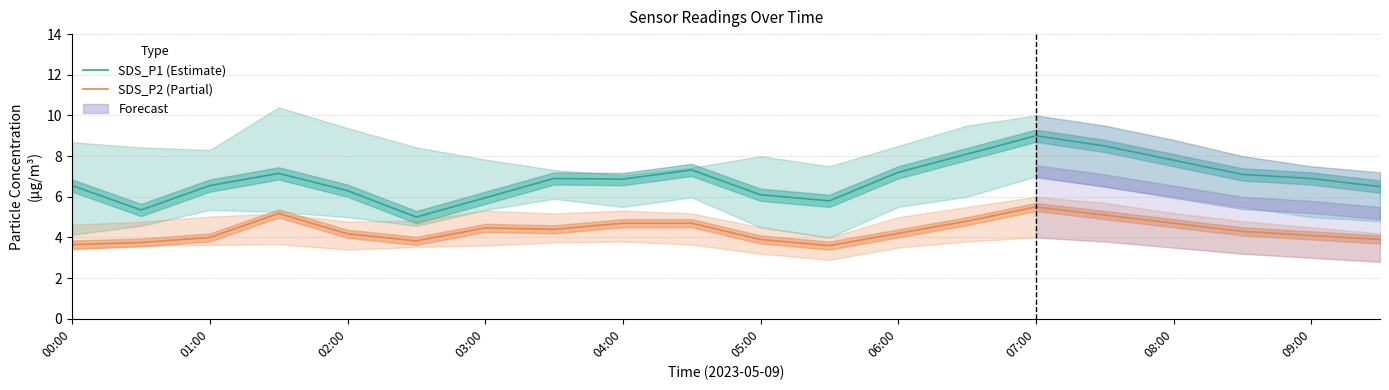

The SDS_P1 (Estimate) series shows 12.4 at 07:00. True or false?

False